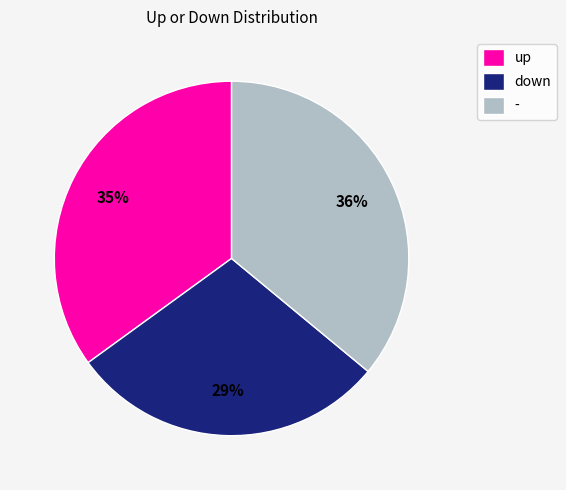

Approximately how many times larger is the value at down compared to -?

0.8